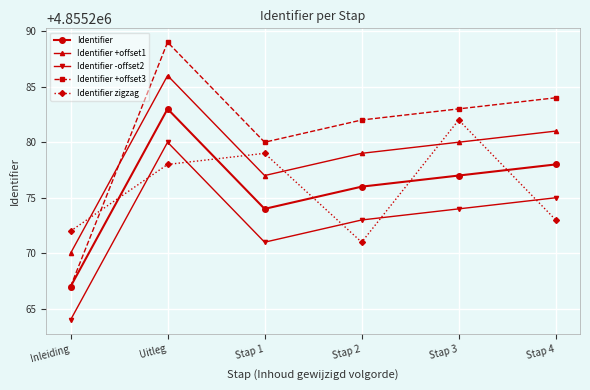

What are all the series names shown in the legend?

Identifier, Identifier +offset1, Identifier -offset2, Identifier +offset3, Identifier zigzag